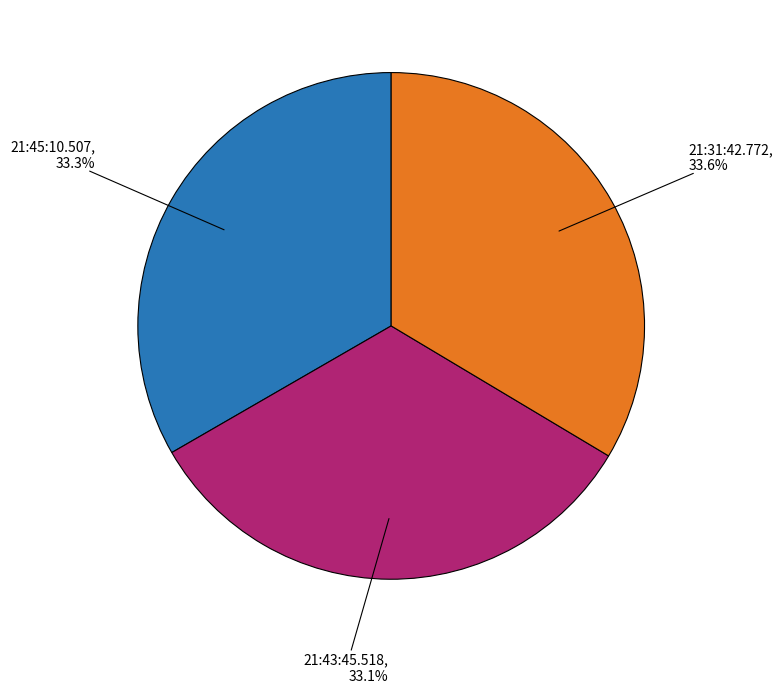

Is there a majority slice in this chart?

No